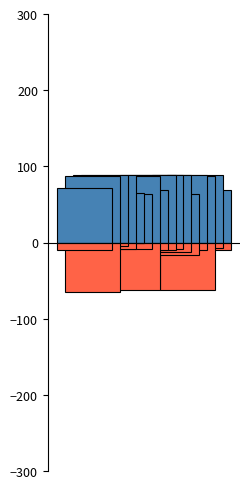

The Page series shows 53.8 at T-3343. True or false?

False